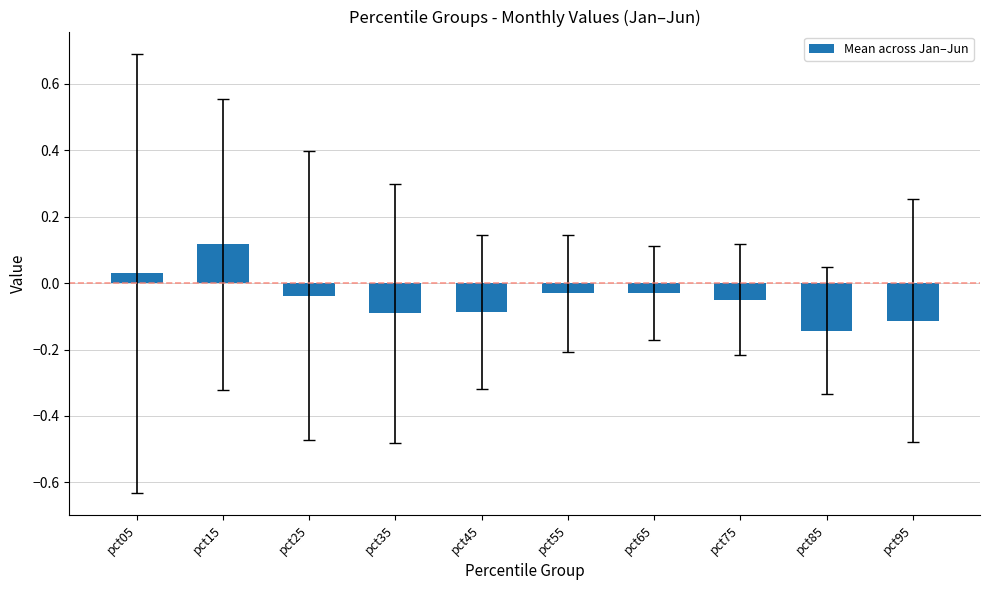

Which category has the highest value across all series?

pct15